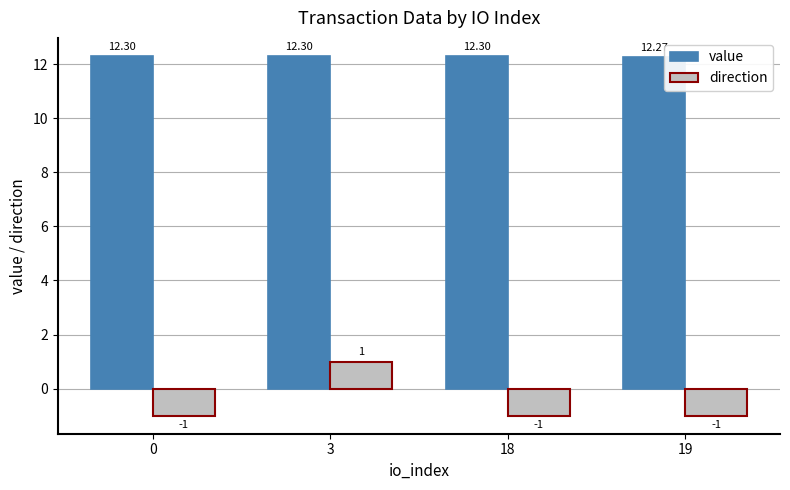

What is the smallest value displayed?

-1.0